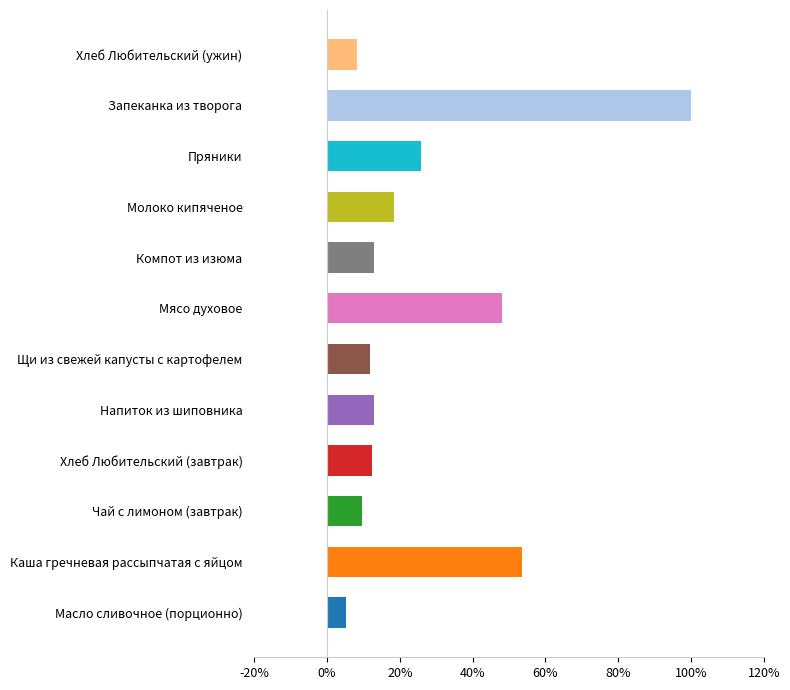

What is the approximate value at Чай с лимоном (завтрак)?

9.7